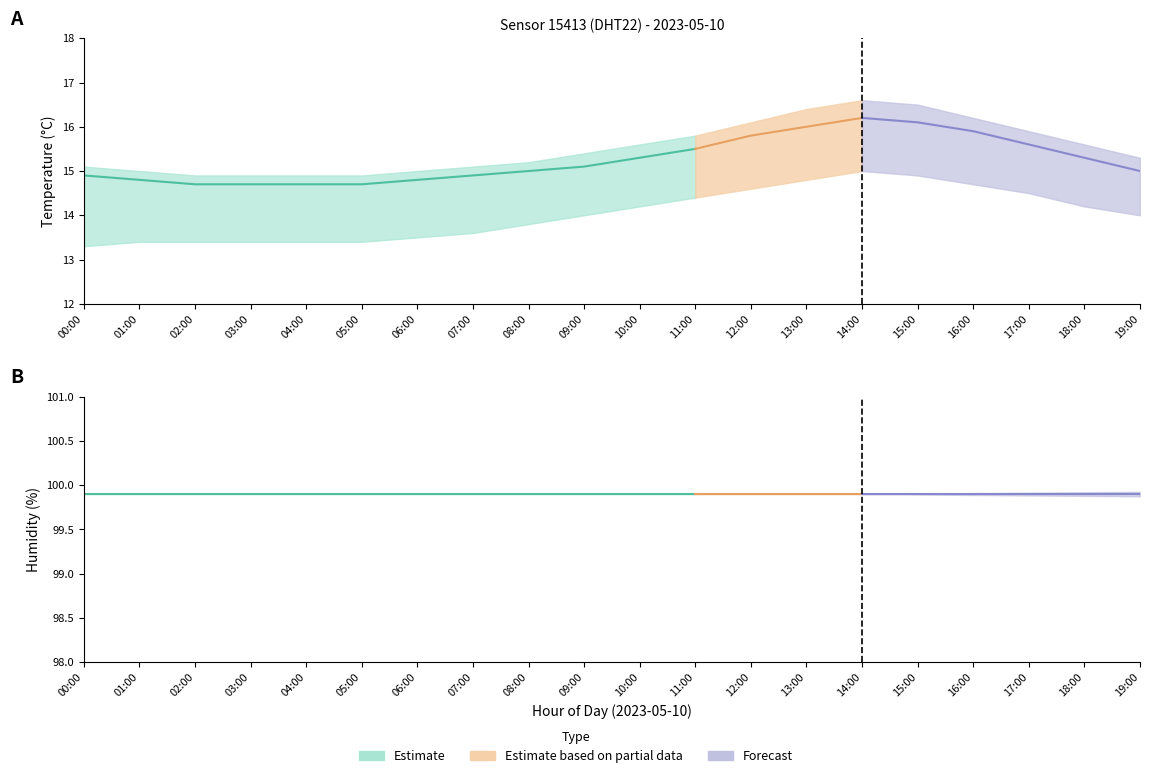

Rank the series at 00:00 from lowest to highest value.

temp_lower, temperature, temp_upper, humidity, humidity_upper, humidity_lower